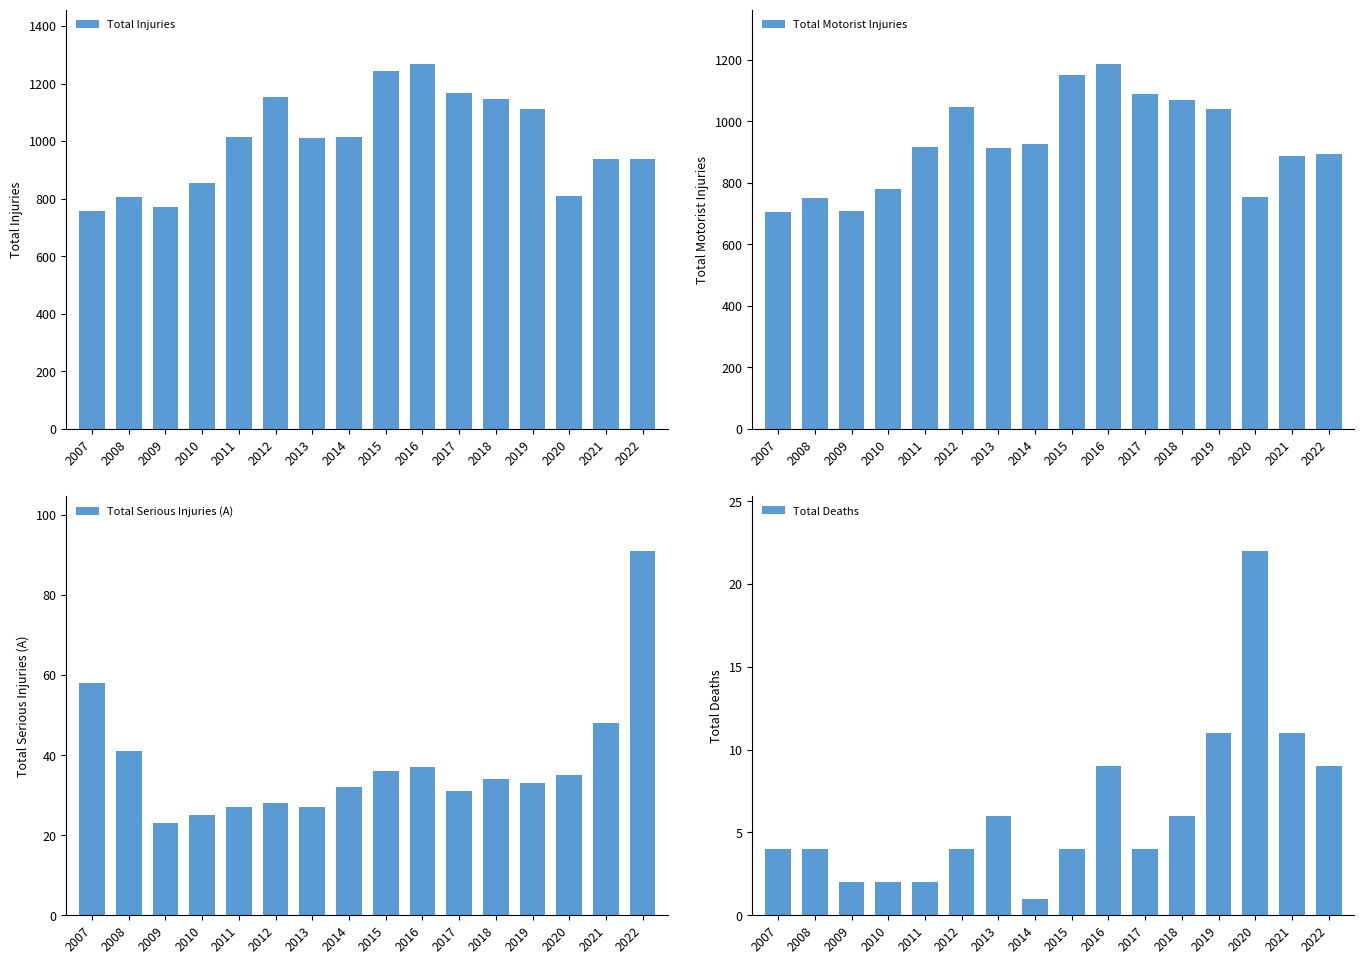

What is the average value of the Total Injuries series?

1000